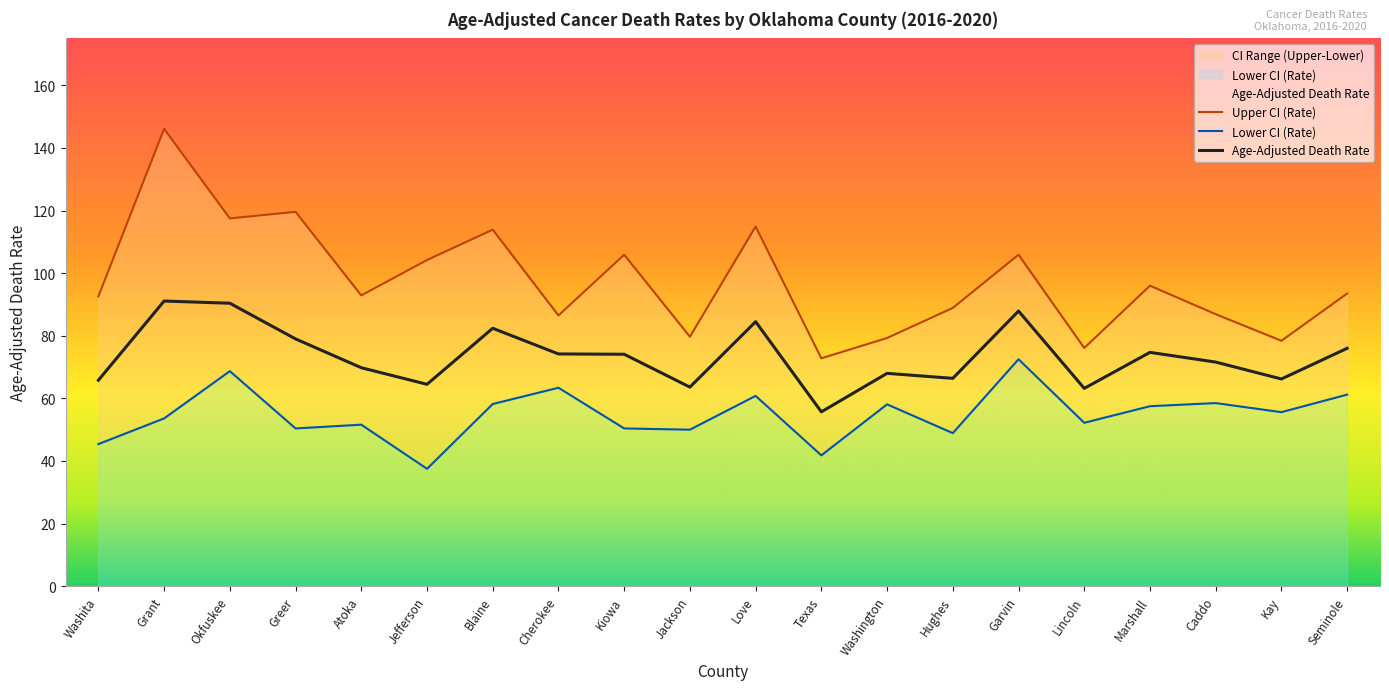

At which category is the sum across all series the highest?

Grant